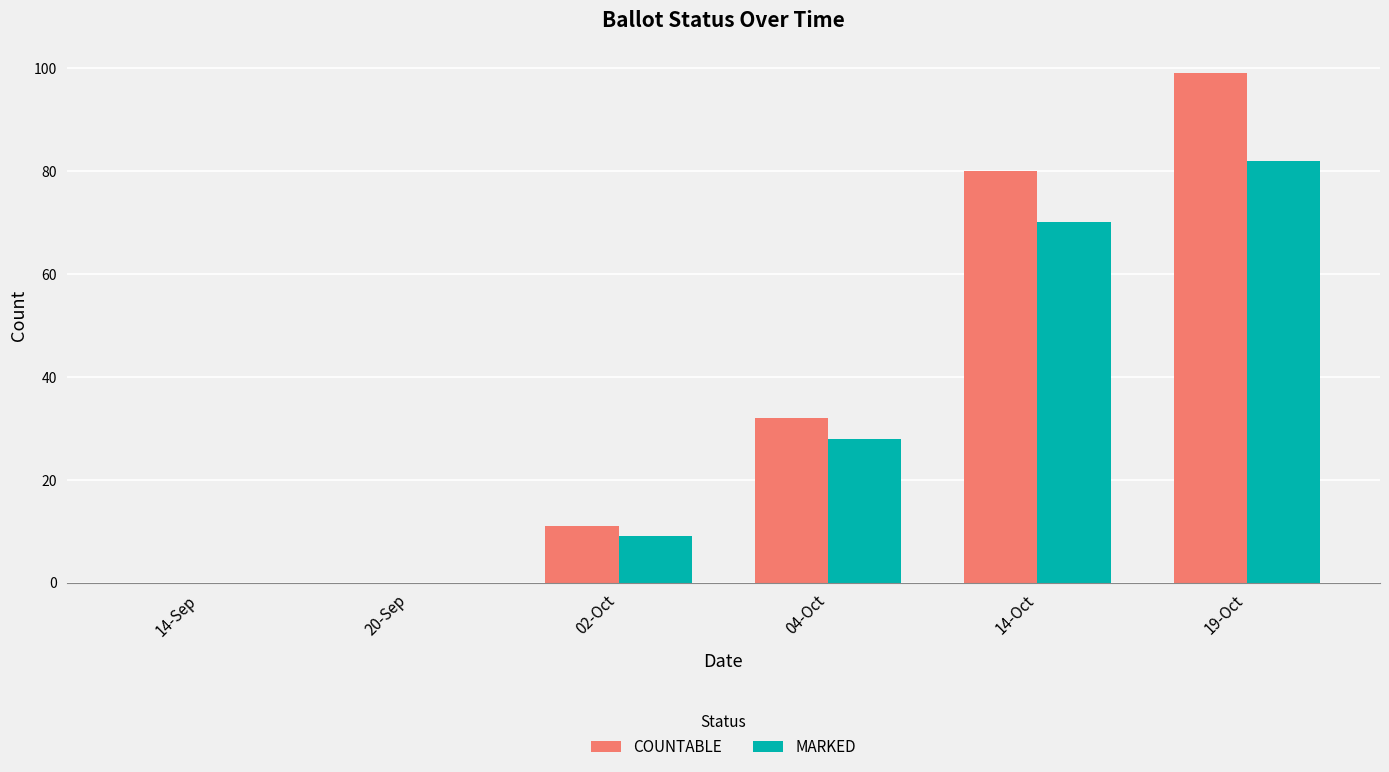

Reading left to right, what are all the values shown in this chart?

COUNTABLE: 14-Sep=0	20-Sep=0	02-Oct=11	04-Oct=32	14-Oct=80	19-Oct=99
MARKED: 14-Sep=0	20-Sep=0	02-Oct=9	04-Oct=28	14-Oct=70	19-Oct=82